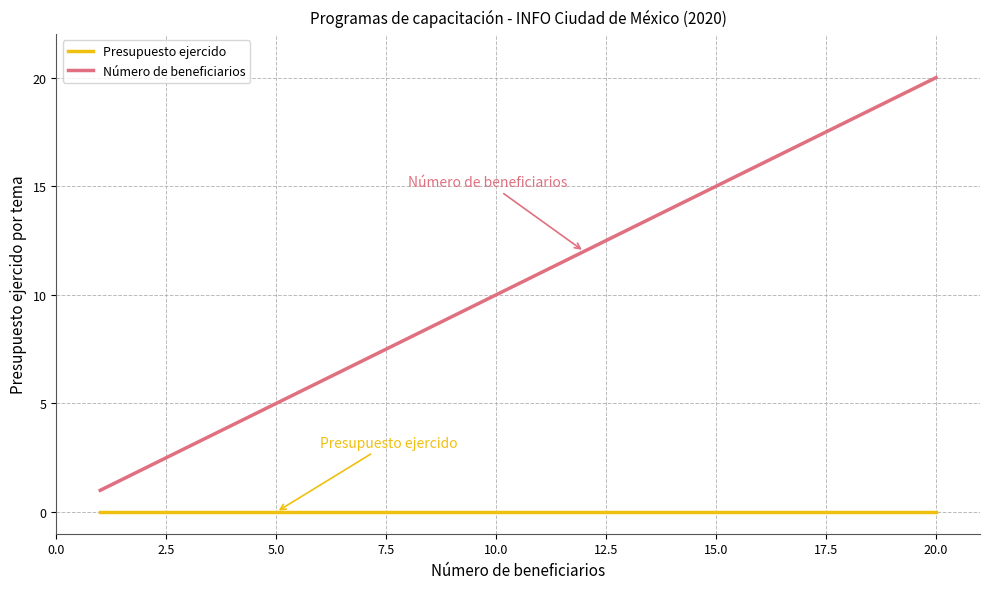

Which series has the largest total across all categories?

Número de beneficiarios